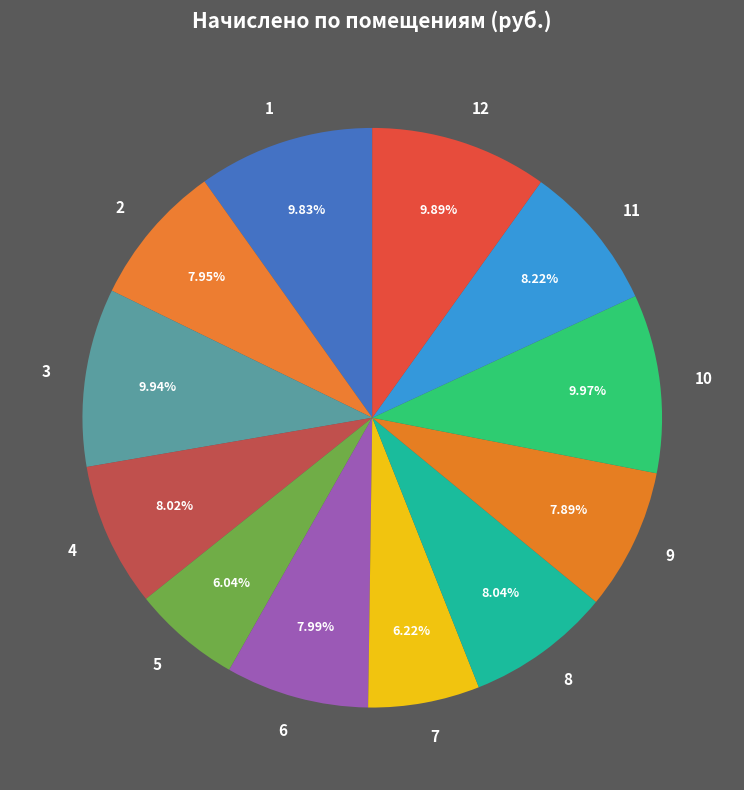

How many segments does this pie chart have?

12